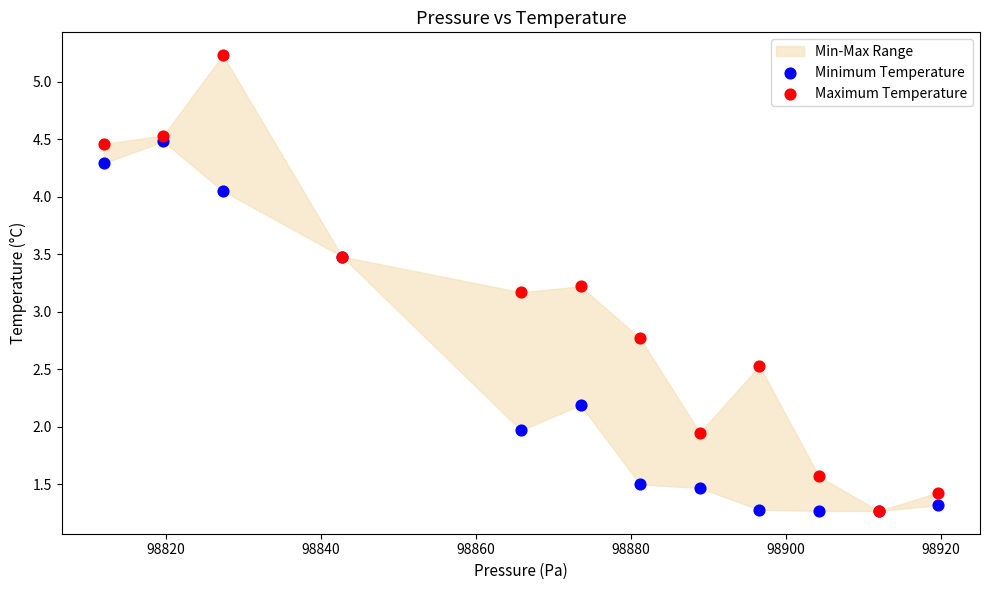

Which series has the widest spread of Y values?

Maximum Temperature